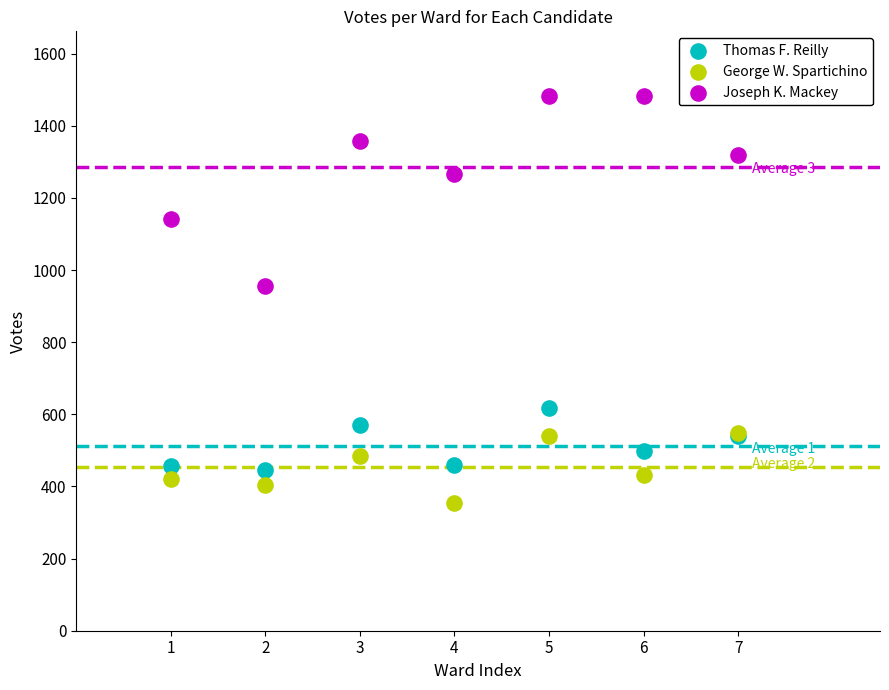

Which series reaches the maximum Y coordinate?

Joseph K. Mackey